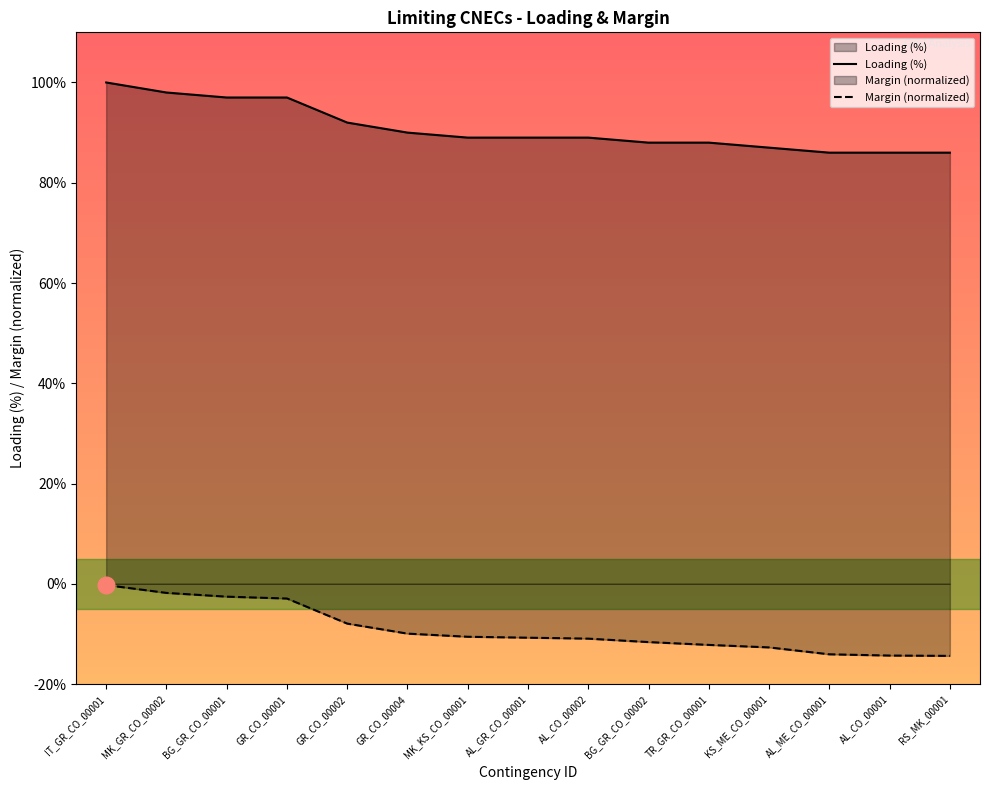

Reading left to right, extract all data points from this chart.

Loading (%): 100.0	98.0	97.0	97.0	92.0	90.0	89.0	89.0	89.0	88.0	88.0	87.0	86.0	86.0	86.0
Margin (normalized): -0.2	-1.8	-2.6	-2.9	-7.9	-9.9	-10.6	-10.8	-10.9	-11.6	-12.2	-12.7	-14.1	-14.3	-14.4